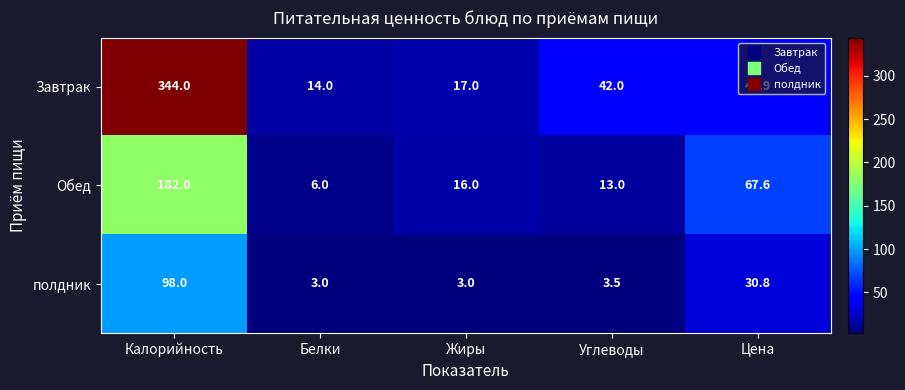

What is the sum of all Обед values?

284.6